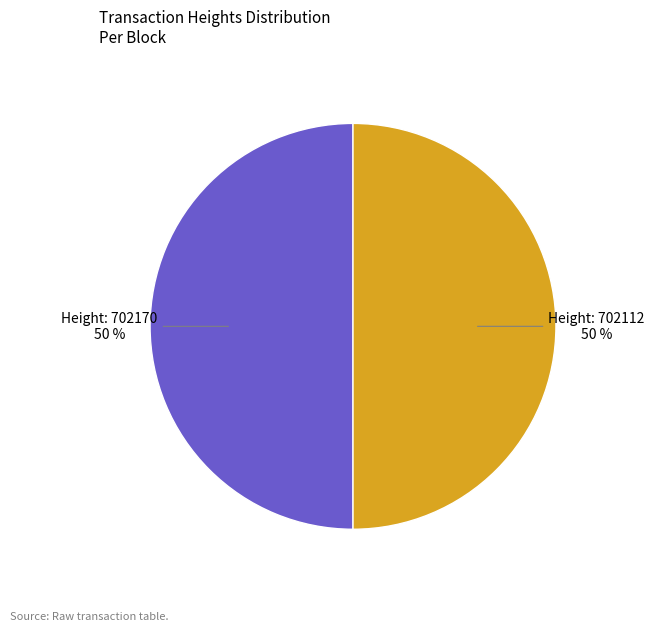

Approximately how many times larger is the value at 702170 compared to 702112?

1.0